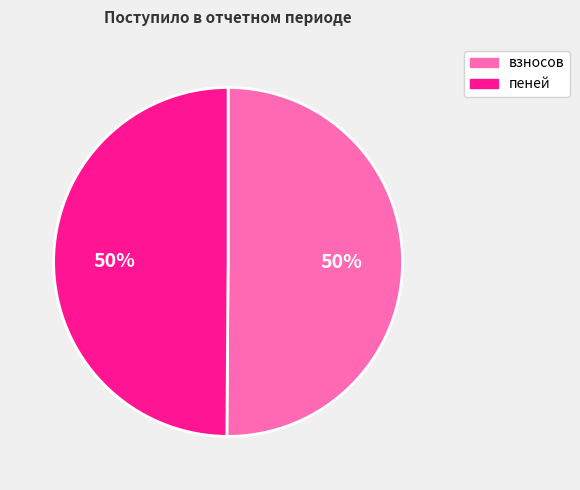

Count the number of slices in the pie.

2